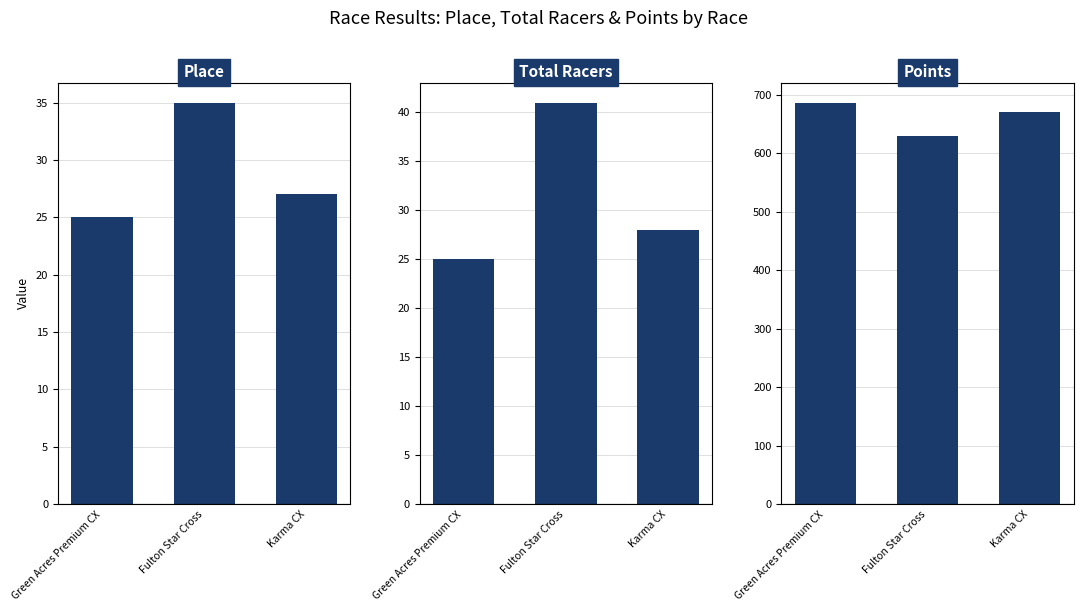

Where is Points nearest to the value 658?

Karma CX